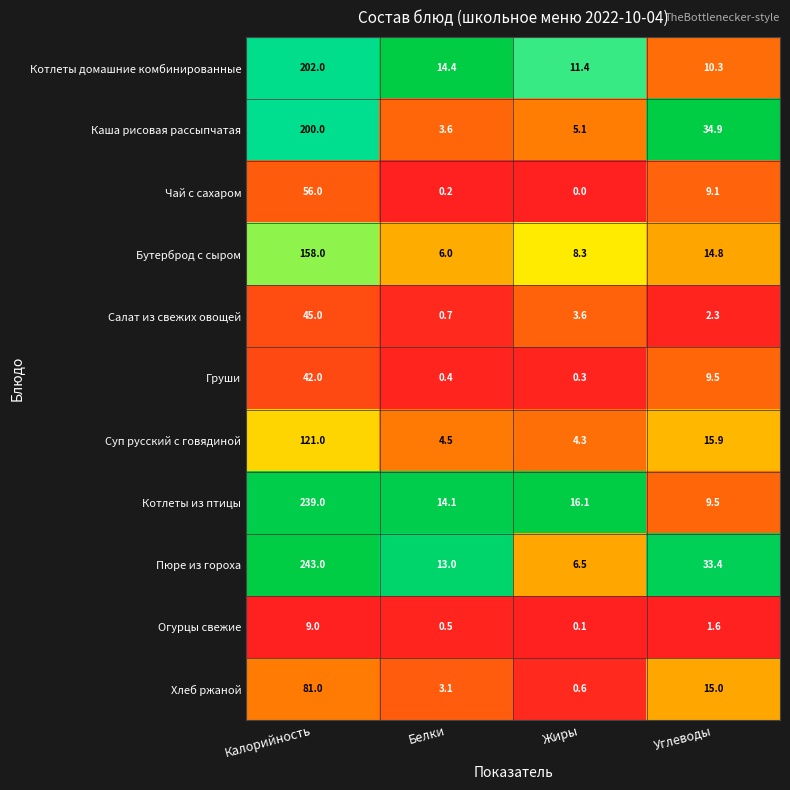

Where is Бутерброд с сыром nearest to the value 82?

Углеводы